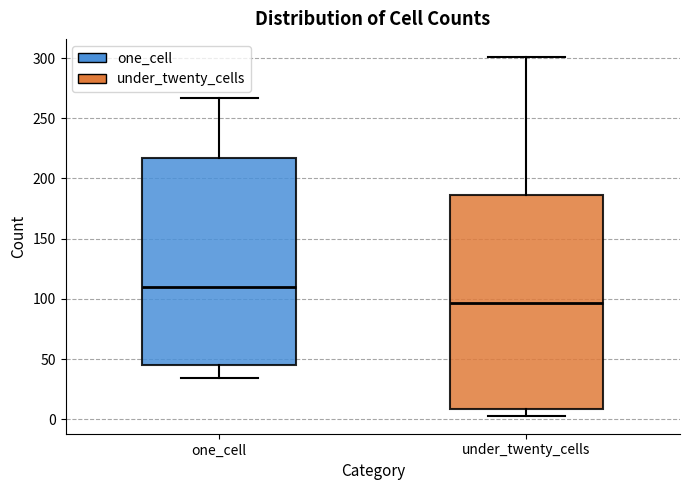

Where does the lower whisker of the box for under_twenty_cells end on the y-axis? The values are not printed on the chart, so give them approximately, as read against the axis.

5